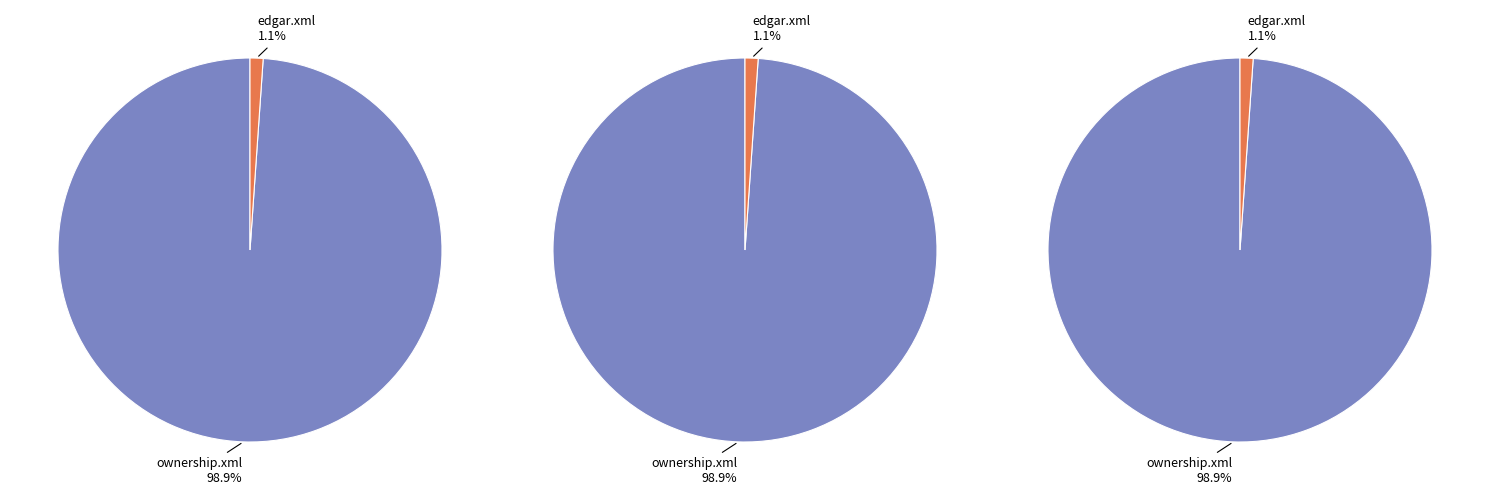

Which category accounts for the majority?

ownership.xml